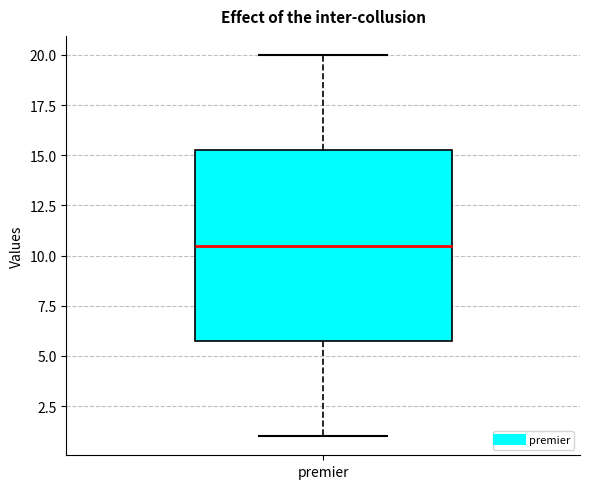

Where does the lower whisker of the box for premier end on the y-axis? The values are not printed on the chart, so give them approximately, as read against the axis.

1.0